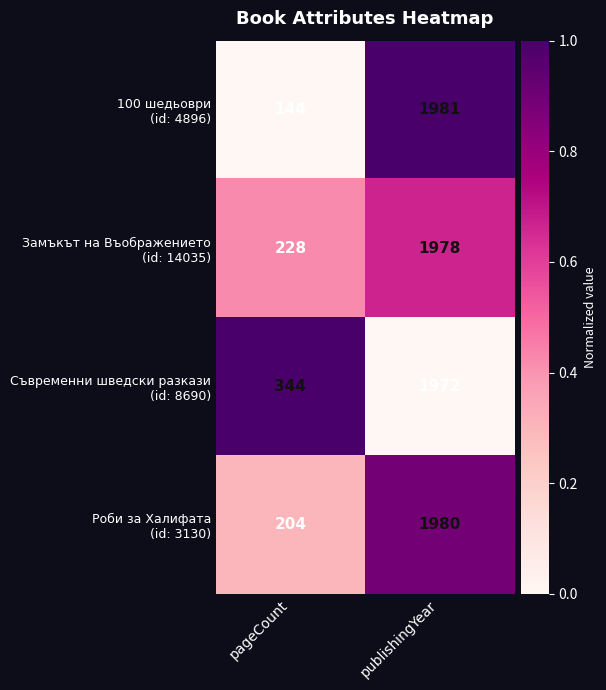

What is the difference between the highest and lowest values at publishingYear?

9